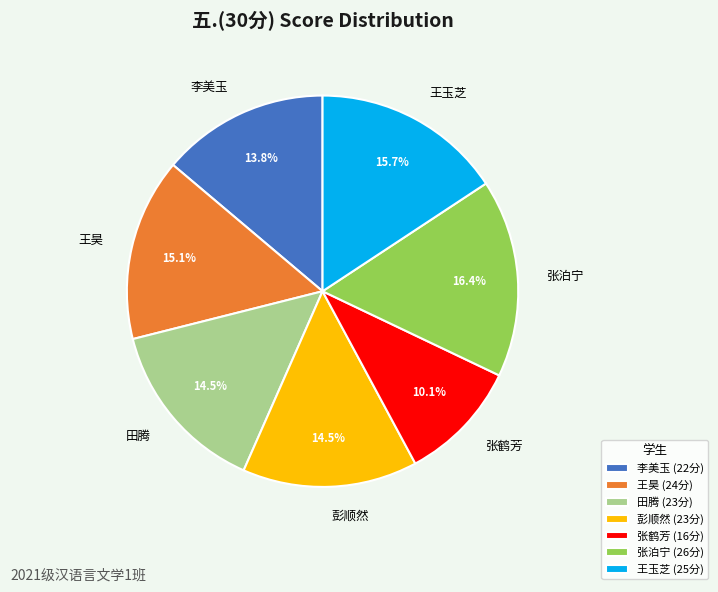

Is there any slice that represents more than half of the pie?

No